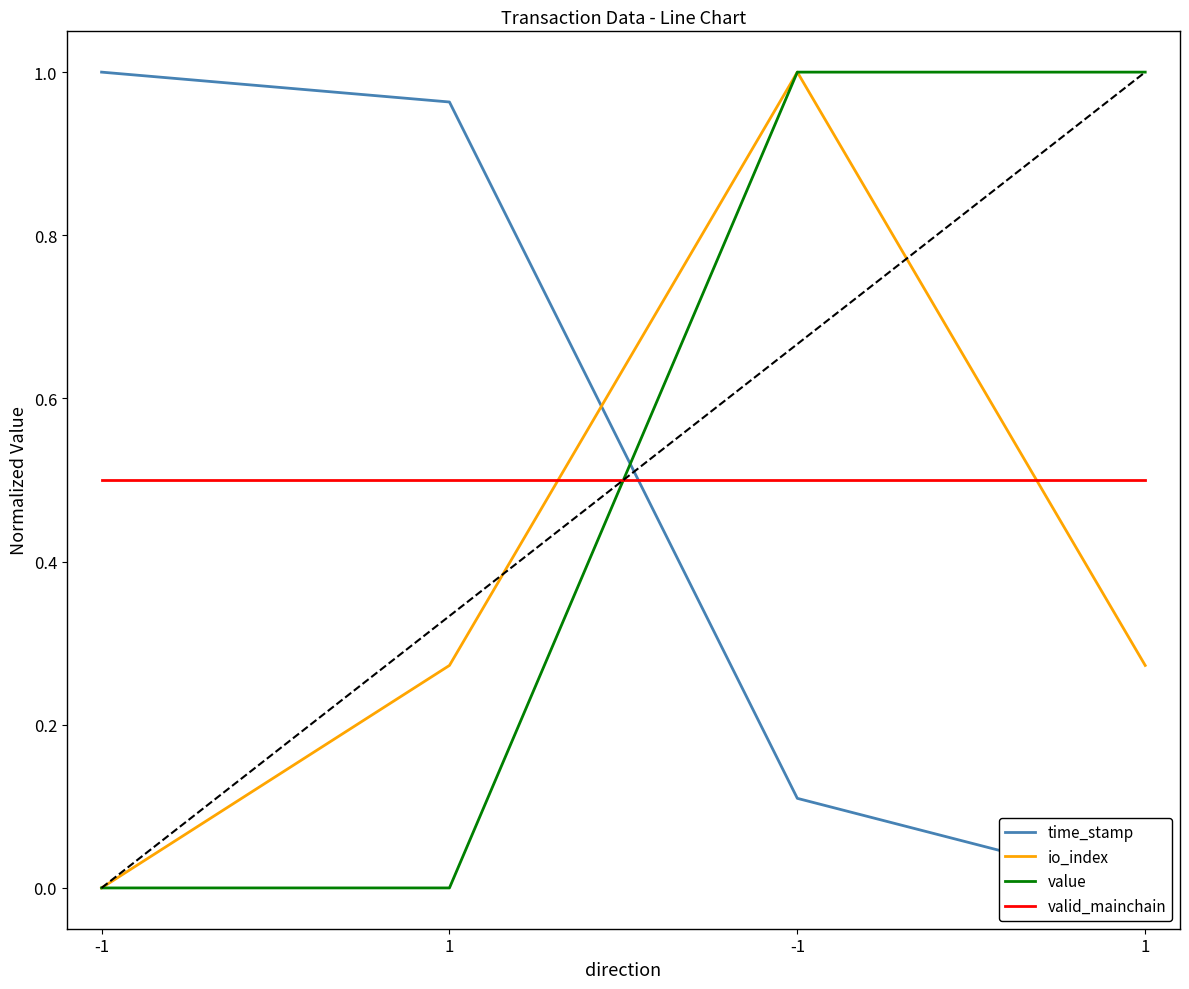

Rank the series by their maximum value, from lowest to highest.

valid_mainchain, time_stamp, io_index, value